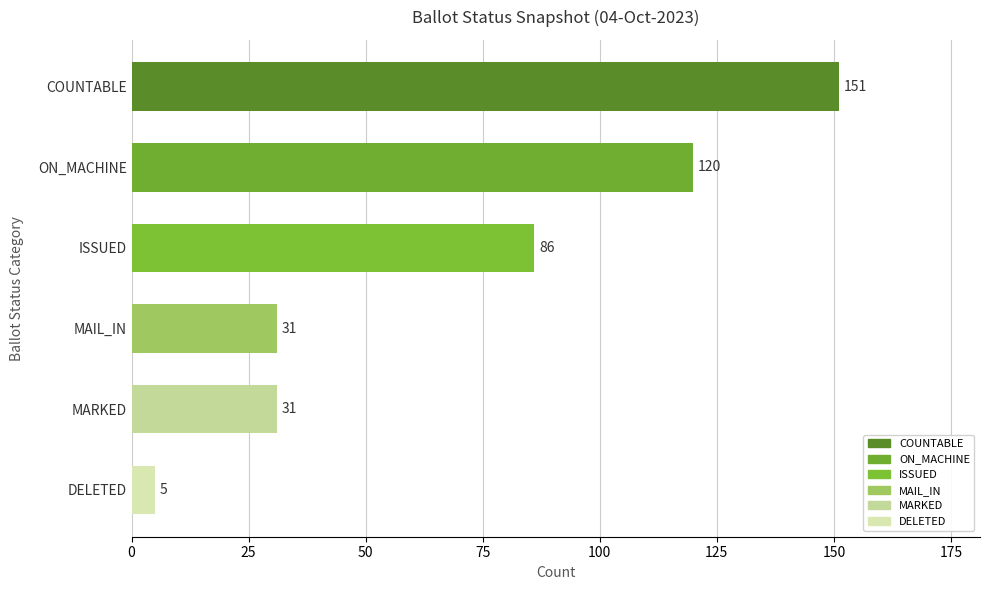

Which series has the widest spread of values?

COUNTABLE